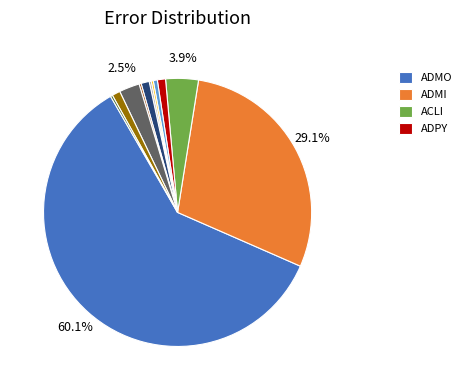

Is there any slice that represents more than half of the pie?

Yes